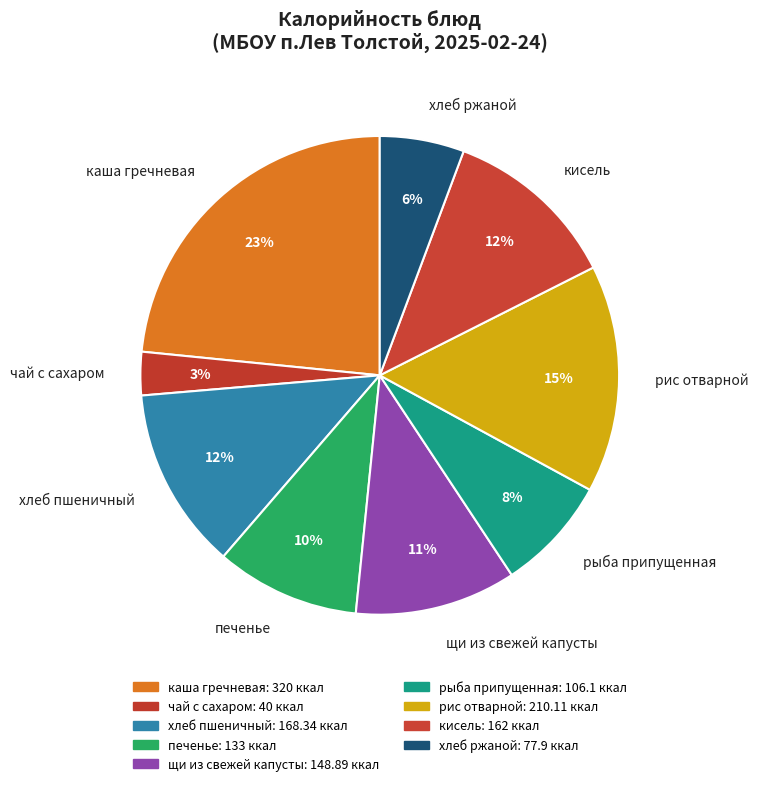

To the nearest percent, what percentage of the pie is рис отварной?

15%